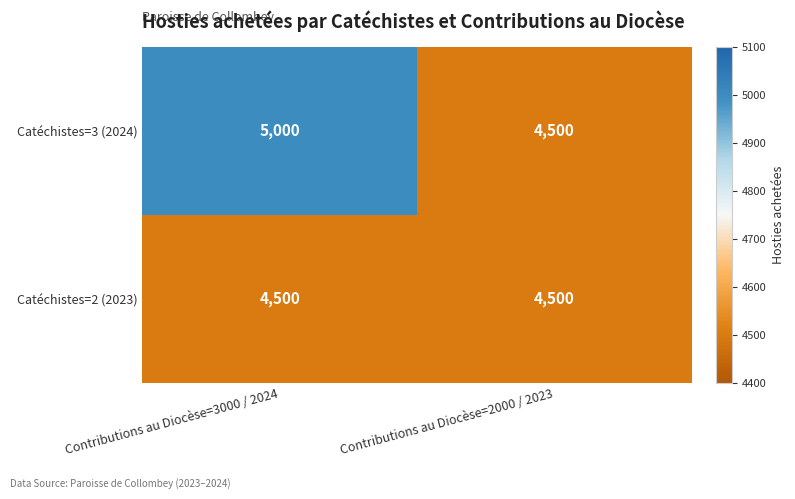

Reading left to right, what are all the values shown in this chart?

Catéchistes=3 (2024): 5000	4500
Catéchistes=2 (2023): 4500	4500